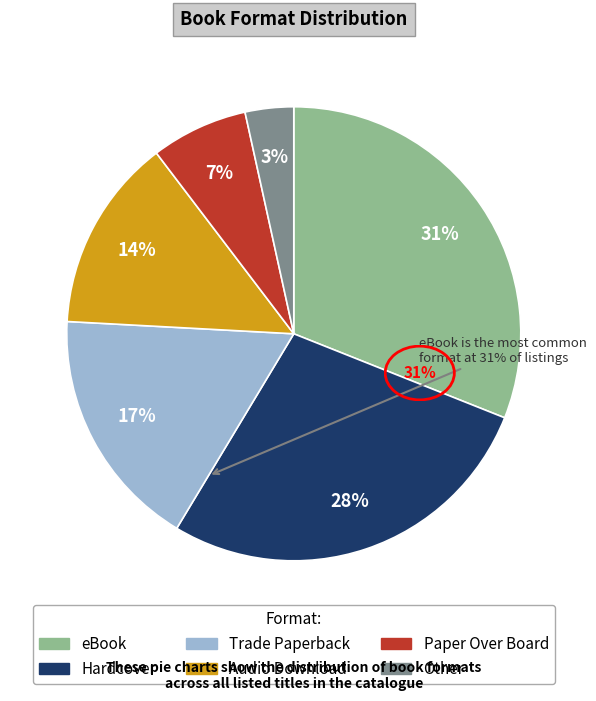

Which has a higher value, Paper Over Board or eBook?

eBook